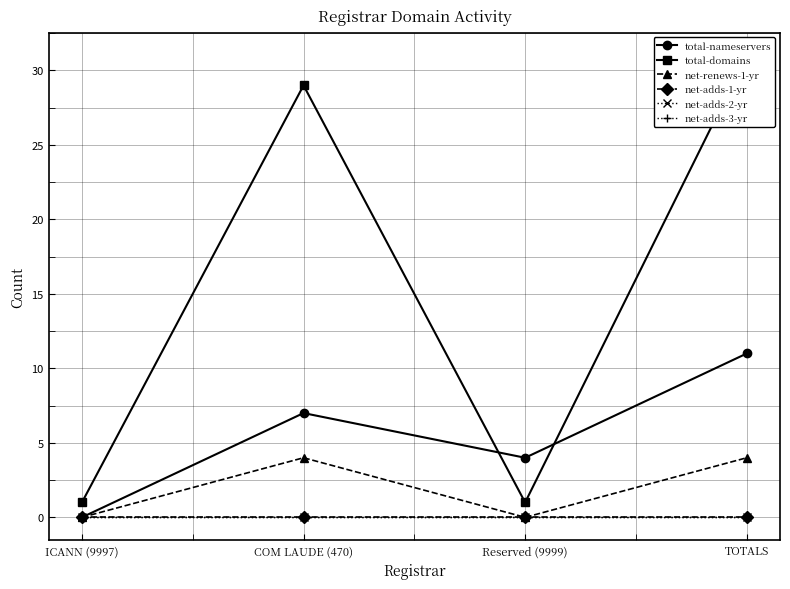

How many data points in total-nameservers are less than 7?

2